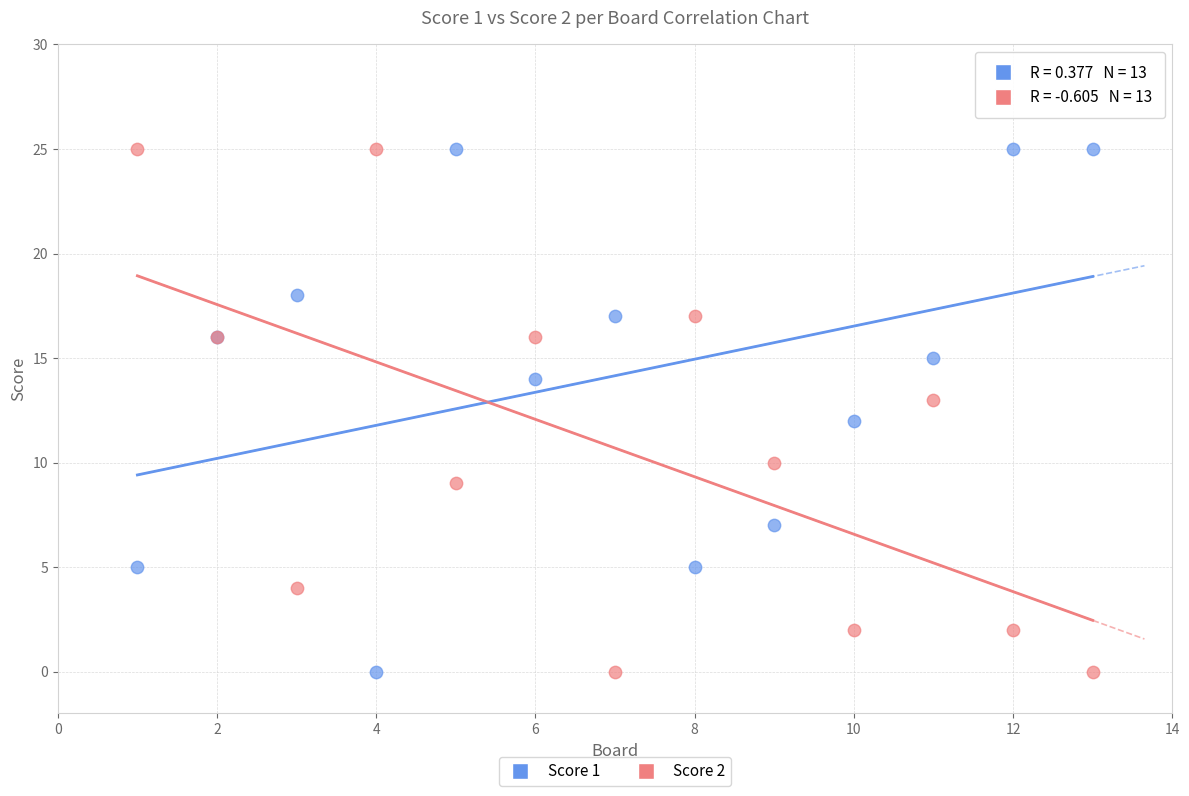

What is the X range (max minus min) for the scatter plot?

12